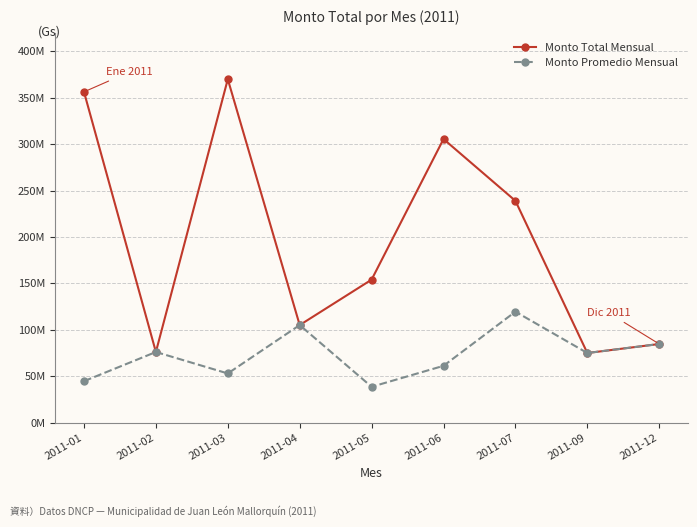

What is the smallest value displayed?

38490000